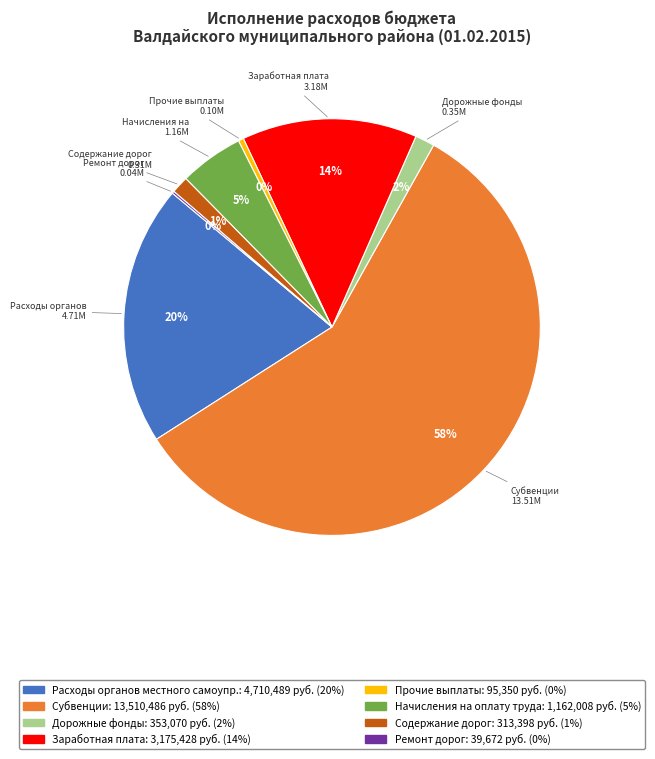

To the nearest percent, what is the difference between the largest and smallest slice percentages?

58%